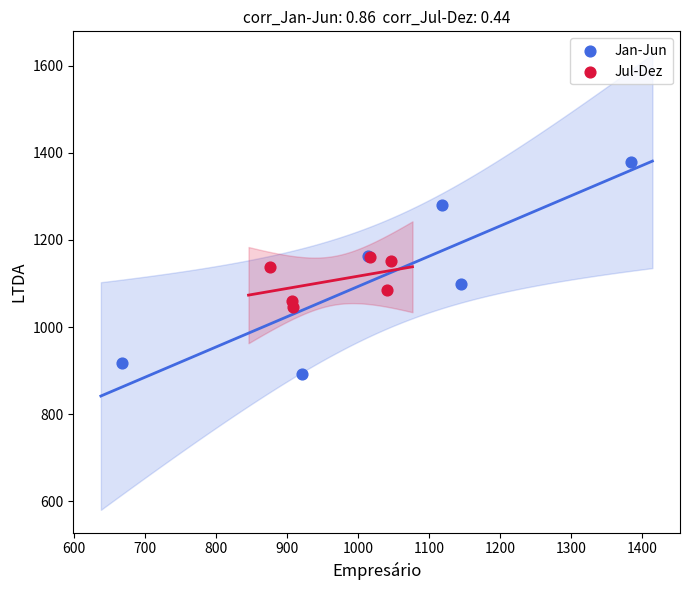

Which series has the widest spread of Y values?

Jan-Jun